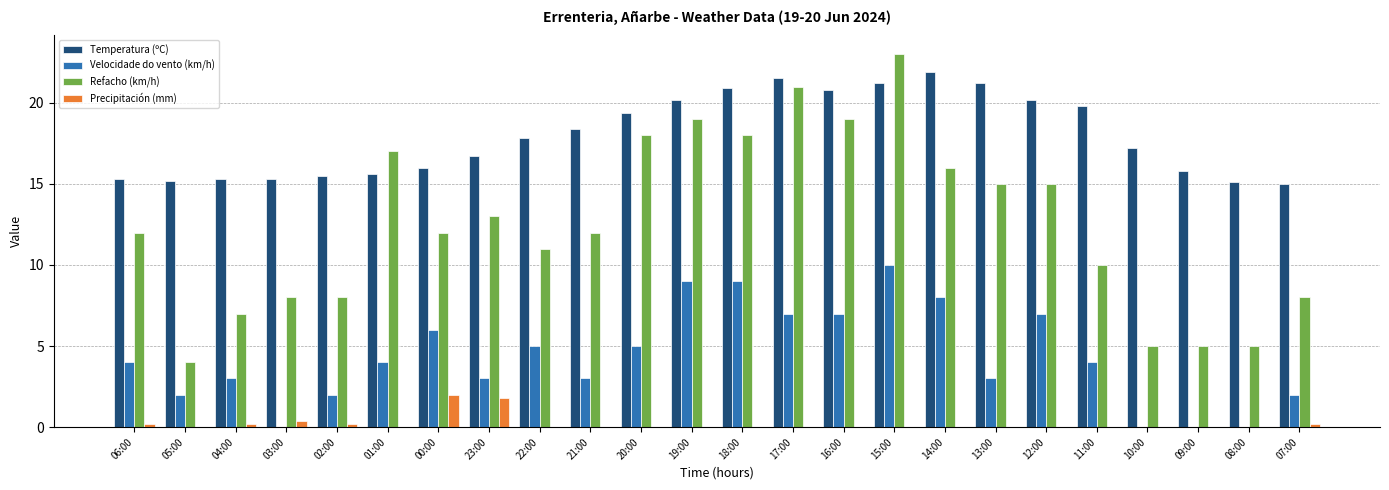

Count the Precipitación (mm) values in the range 0 to 1.

22